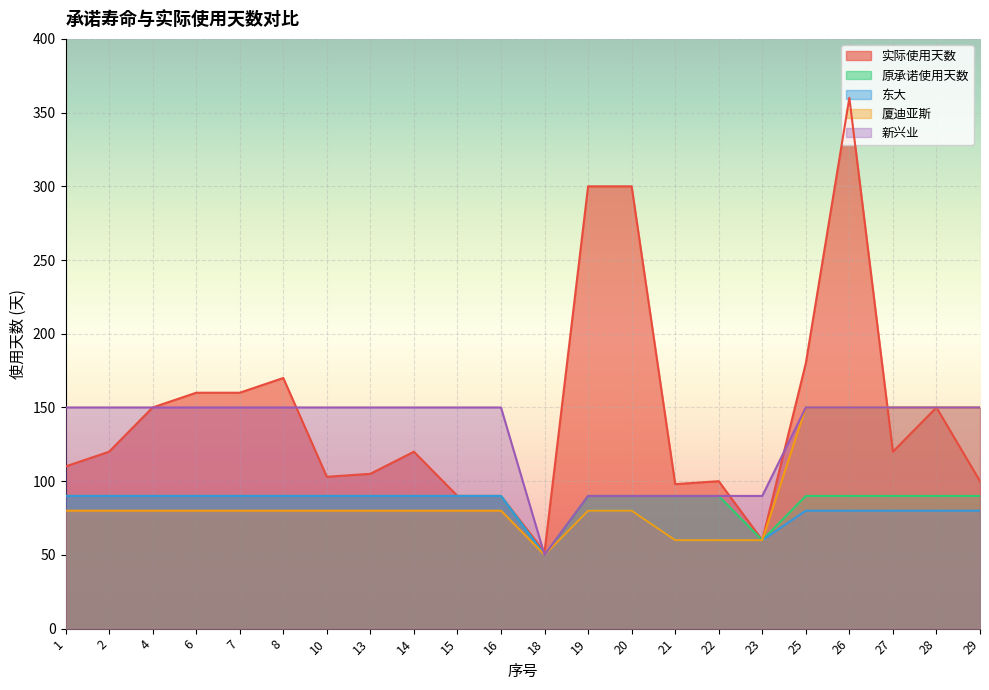

The value of 原承诺使用天数 at 14 is 62. True or false?

False